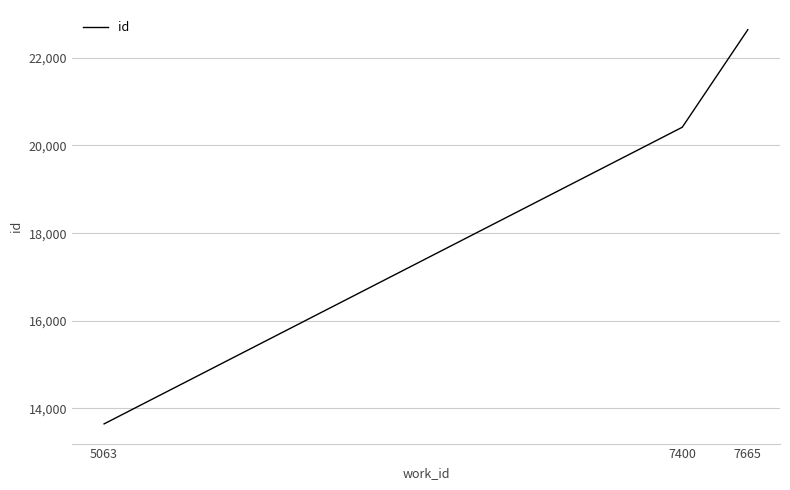

Reading left to right, what are all the values shown in this chart?

5063=13649	7400=20416	7665=22641